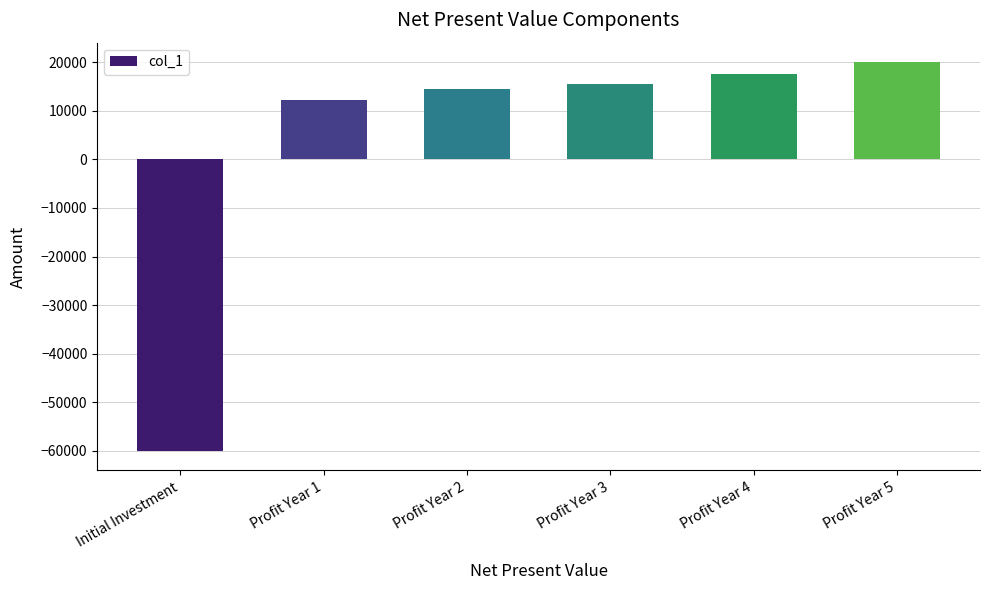

Reading left to right, extract all data points from this chart.

-60000	12300	14500	15500	17500	20000